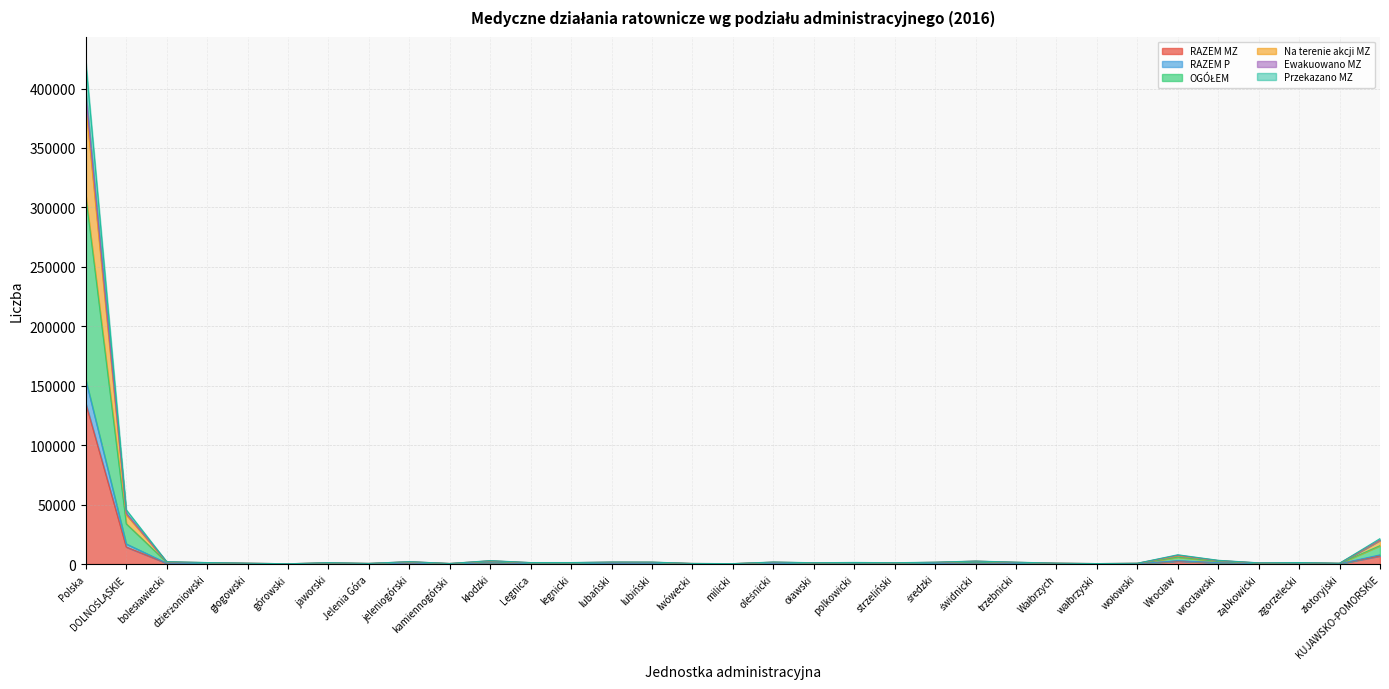

What is the approximate value of RAZEM MZ at złotoryjski?

244